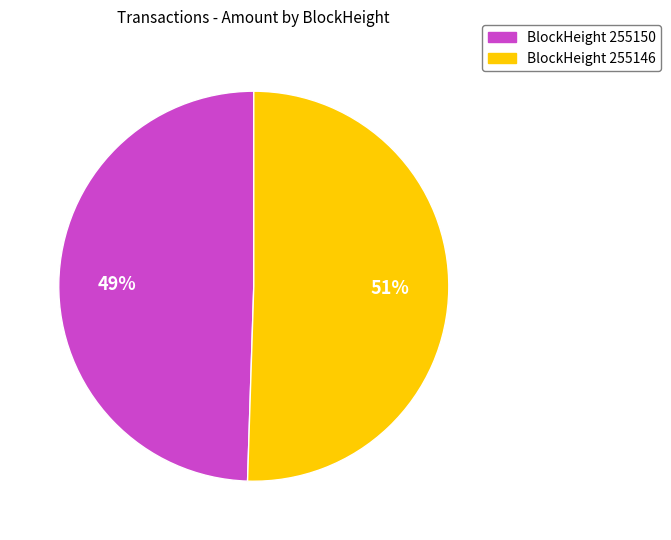

What percentage is the BlockHeight 255146 slice, to the nearest percent?

51%